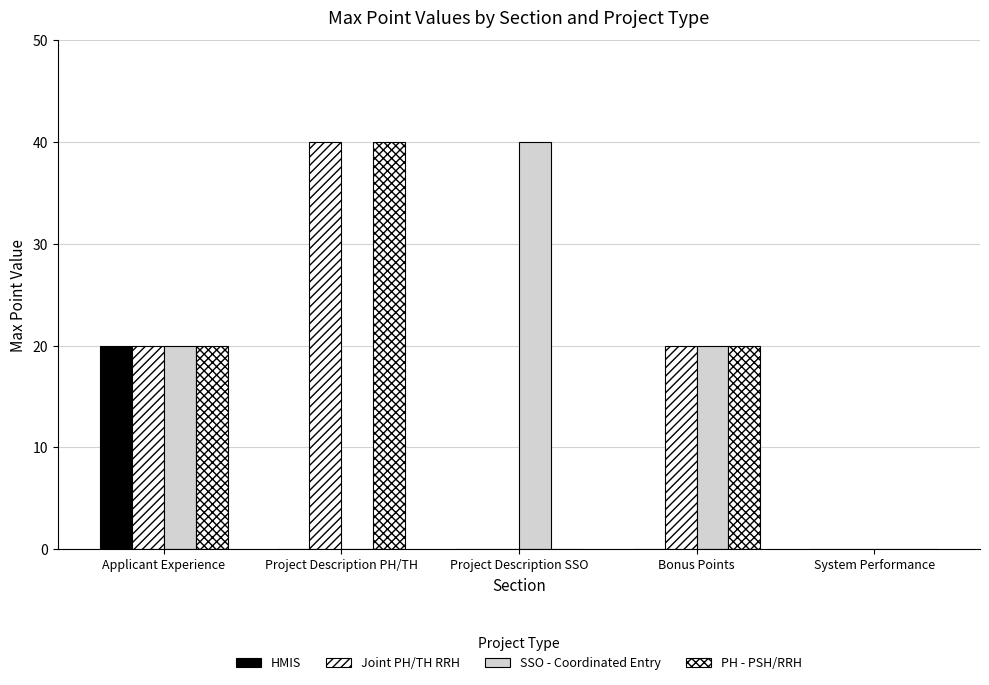

Is it true that HMIS equals 0 at Bonus Points?

True